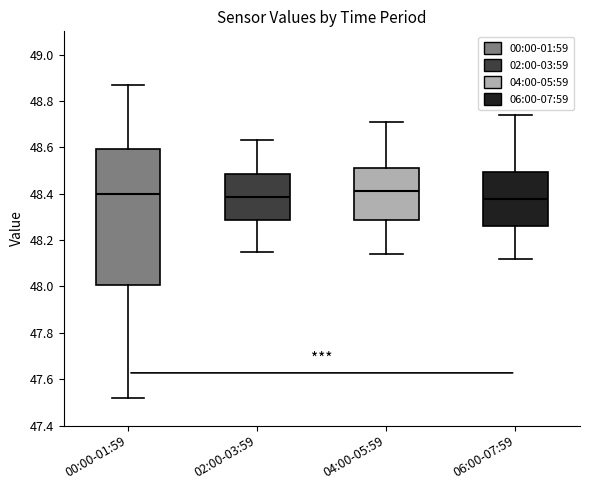

Where does the median line of the box for 00:00-01:59 sit on the y-axis? The values are not printed on the chart, so give them approximately, as read against the axis.

48.40